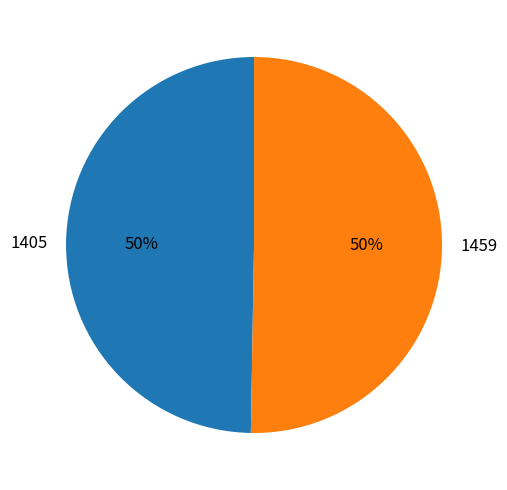

Is it true that 1459 is 58% of the pie?

False